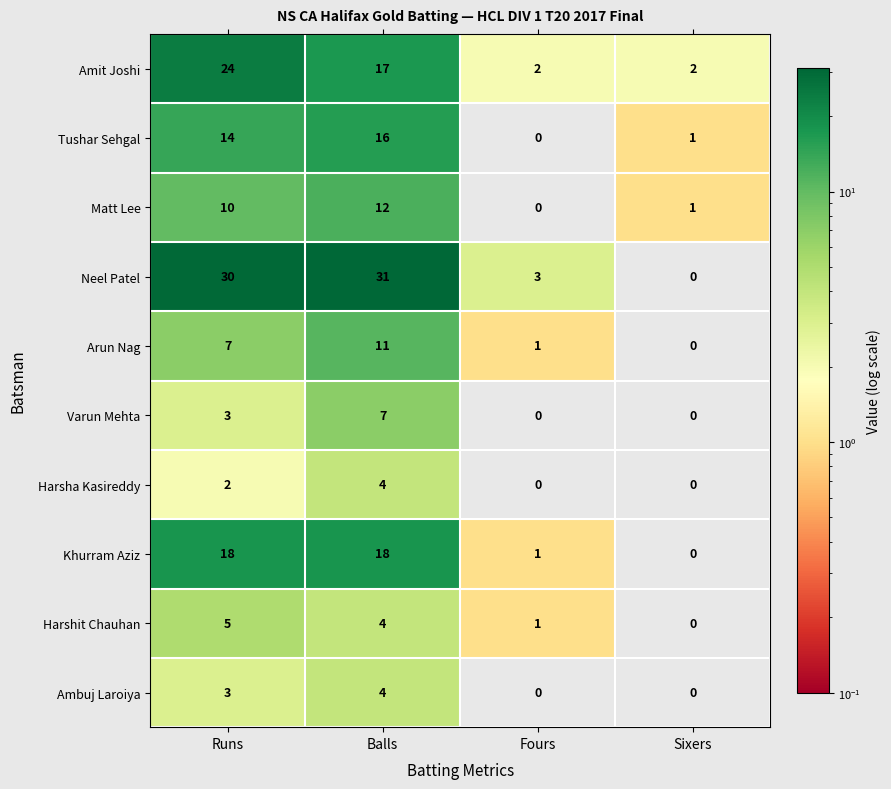

Which series has the largest range (max minus min)?

Neel Patel